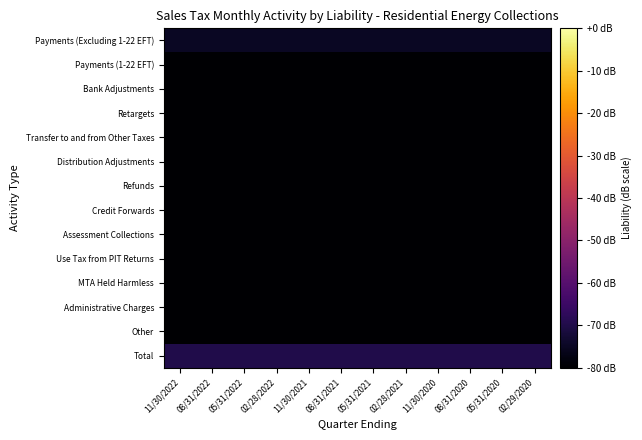

Reading left to right, list all the values displayed in this chart.

Payments (Excluding 1-22 EFT): 11/30/2022=-75	08/31/2022=-75	05/31/2022=-75	02/28/2022=-75	11/30/2021=-75	08/31/2021=-75	05/31/2021=-75	02/28/2021=-75	11/30/2020=-75	08/31/2020=-75	05/31/2020=-75	02/29/2020=-75
Payments (1-22 EFT): 11/30/2022=-80	08/31/2022=-80	05/31/2022=-80	02/28/2022=-80	11/30/2021=-80	08/31/2021=-80	05/31/2021=-80	02/28/2021=-80	11/30/2020=-80	08/31/2020=-80	05/31/2020=-80	02/29/2020=-80
Bank Adjustments: 11/30/2022=-80	08/31/2022=-80	05/31/2022=-80	02/28/2022=-80	11/30/2021=-80	08/31/2021=-80	05/31/2021=-80	02/28/2021=-80	11/30/2020=-80	08/31/2020=-80	05/31/2020=-80	02/29/2020=-80
Retargets: 11/30/2022=-80	08/31/2022=-80	05/31/2022=-80	02/28/2022=-80	11/30/2021=-80	08/31/2021=-80	05/31/2021=-80	02/28/2021=-80	11/30/2020=-80	08/31/2020=-80	05/31/2020=-80	02/29/2020=-80
Transfer to and from Other Taxes: 11/30/2022=-80	08/31/2022=-80	05/31/2022=-80	02/28/2022=-80	11/30/2021=-80	08/31/2021=-80	05/31/2021=-80	02/28/2021=-80	11/30/2020=-80	08/31/2020=-80	05/31/2020=-80	02/29/2020=-80
Distribution Adjustments: 11/30/2022=-80	08/31/2022=-80	05/31/2022=-80	02/28/2022=-80	11/30/2021=-80	08/31/2021=-80	05/31/2021=-80	02/28/2021=-80	11/30/2020=-80	08/31/2020=-80	05/31/2020=-80	02/29/2020=-80
Refunds: 11/30/2022=-80	08/31/2022=-80	05/31/2022=-80	02/28/2022=-80	11/30/2021=-80	08/31/2021=-80	05/31/2021=-80	02/28/2021=-80	11/30/2020=-80	08/31/2020=-80	05/31/2020=-80	02/29/2020=-80
Credit Forwards: 11/30/2022=-80	08/31/2022=-80	05/31/2022=-80	02/28/2022=-80	11/30/2021=-80	08/31/2021=-80	05/31/2021=-80	02/28/2021=-80	11/30/2020=-80	08/31/2020=-80	05/31/2020=-80	02/29/2020=-80
Assessment Collections: 11/30/2022=-80	08/31/2022=-80	05/31/2022=-80	02/28/2022=-80	11/30/2021=-80	08/31/2021=-80	05/31/2021=-80	02/28/2021=-80	11/30/2020=-80	08/31/2020=-80	05/31/2020=-80	02/29/2020=-80
Use Tax from PIT Returns: 11/30/2022=-80	08/31/2022=-80	05/31/2022=-80	02/28/2022=-80	11/30/2021=-80	08/31/2021=-80	05/31/2021=-80	02/28/2021=-80	11/30/2020=-80	08/31/2020=-80	05/31/2020=-80	02/29/2020=-80
MTA Held Harmless: 11/30/2022=-80	08/31/2022=-80	05/31/2022=-80	02/28/2022=-80	11/30/2021=-80	08/31/2021=-80	05/31/2021=-80	02/28/2021=-80	11/30/2020=-80	08/31/2020=-80	05/31/2020=-80	02/29/2020=-80
Administrative Charges: 11/30/2022=-80	08/31/2022=-80	05/31/2022=-80	02/28/2022=-80	11/30/2021=-80	08/31/2021=-80	05/31/2021=-80	02/28/2021=-80	11/30/2020=-80	08/31/2020=-80	05/31/2020=-80	02/29/2020=-80
Other: 11/30/2022=-80	08/31/2022=-80	05/31/2022=-80	02/28/2022=-80	11/30/2021=-80	08/31/2021=-80	05/31/2021=-80	02/28/2021=-80	11/30/2020=-80	08/31/2020=-80	05/31/2020=-80	02/29/2020=-80
Total: 11/30/2022=-70	08/31/2022=-70	05/31/2022=-70	02/28/2022=-70	11/30/2021=-70	08/31/2021=-70	05/31/2021=-70	02/28/2021=-70	11/30/2020=-70	08/31/2020=-70	05/31/2020=-70	02/29/2020=-70